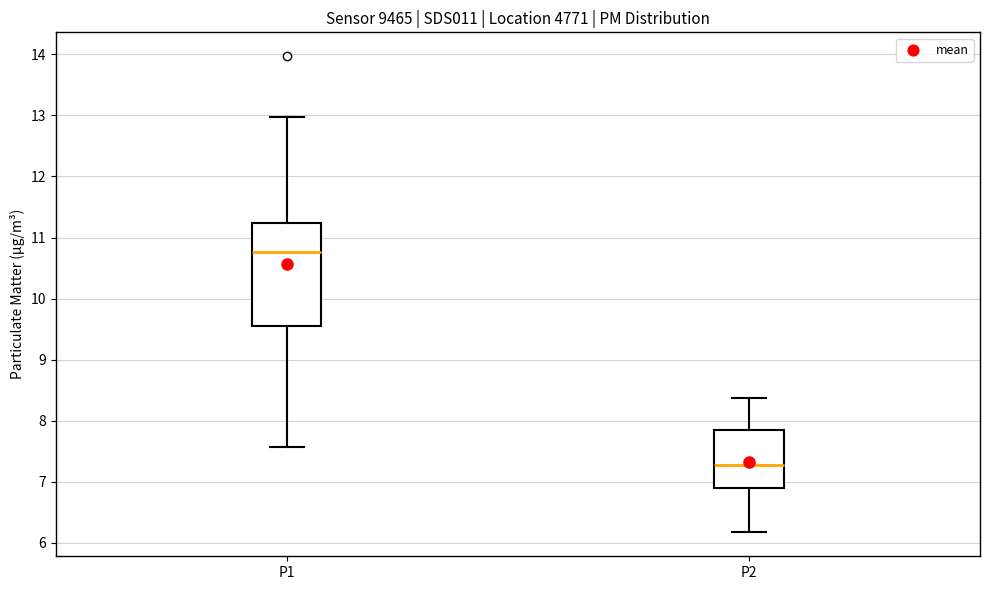

Reading left to right, transcribe this box plot: for each box, give where its median line is, the range the box spans, and where its two whiskers end, as read against the y-axis. The values are not printed on the chart, so give them approximately, as read against the axis.

P1: median 10.8, box 9.6 to 11.2, whiskers 7.6 to 13.0
P2: median 7.3, box 6.9 to 7.8, whiskers 6.2 to 8.4